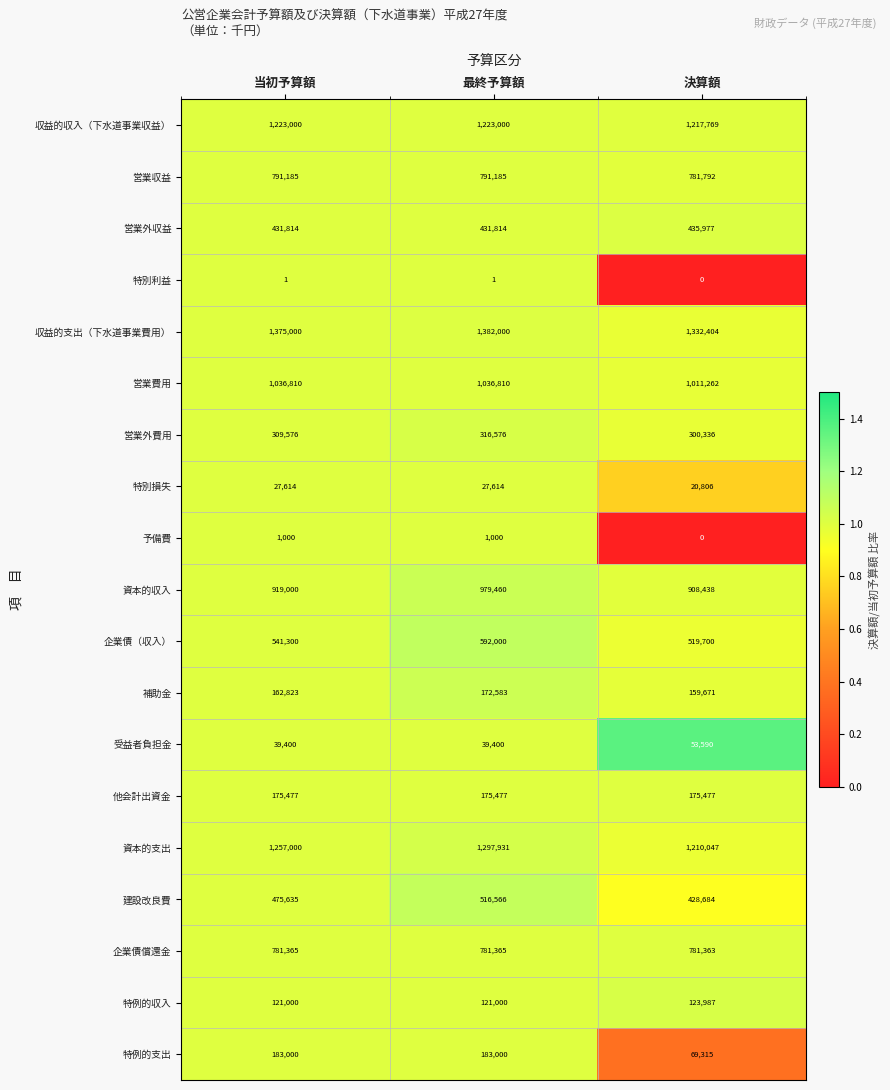

Between 最終予算額 and 決算額, which series saw the biggest shift?

特例的支出